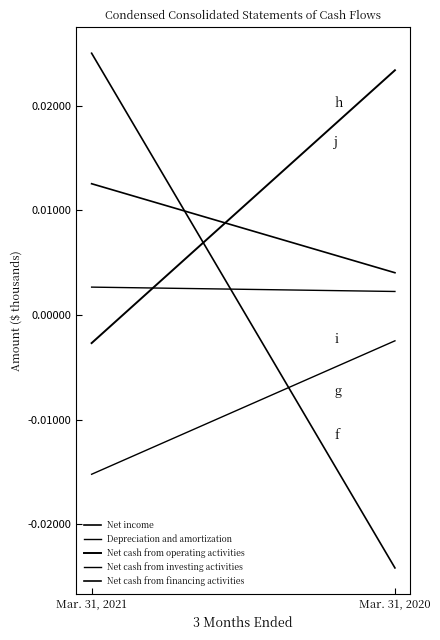

How many values in the Net cash from financing activities series are below 0?

1